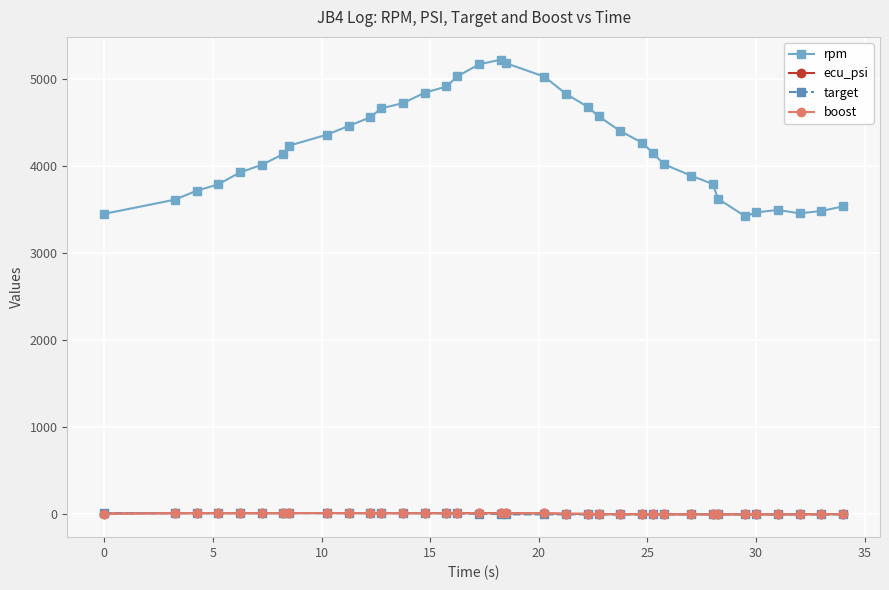

True or false: rpm and ecu_psi intersect in this chart.

False